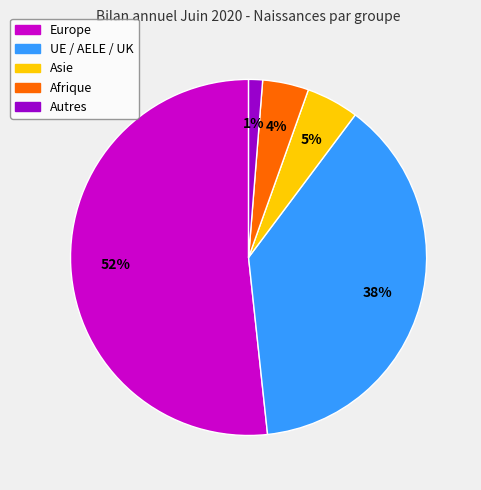

Is there any slice that represents more than half of the pie?

Yes